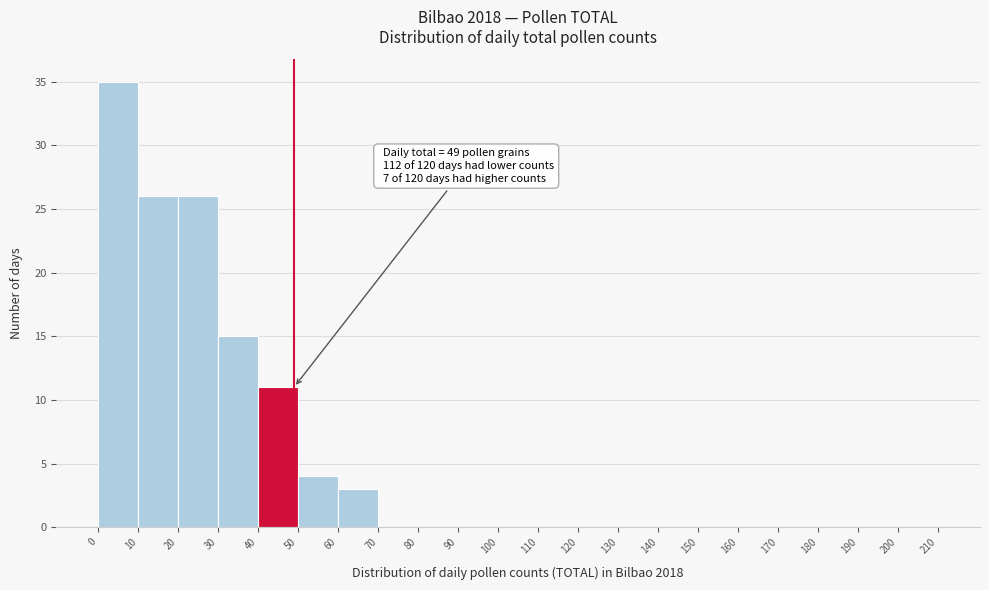

Which range on the x-axis has the tallest bar?

0 to 10